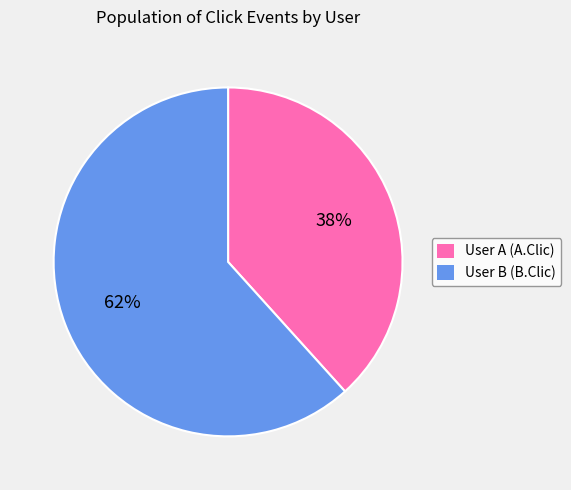

How many slices are in this pie chart?

2